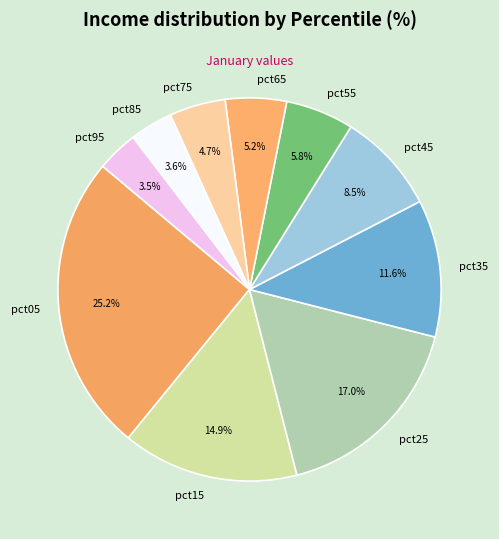

To the nearest percent, what is the average slice percentage?

10%